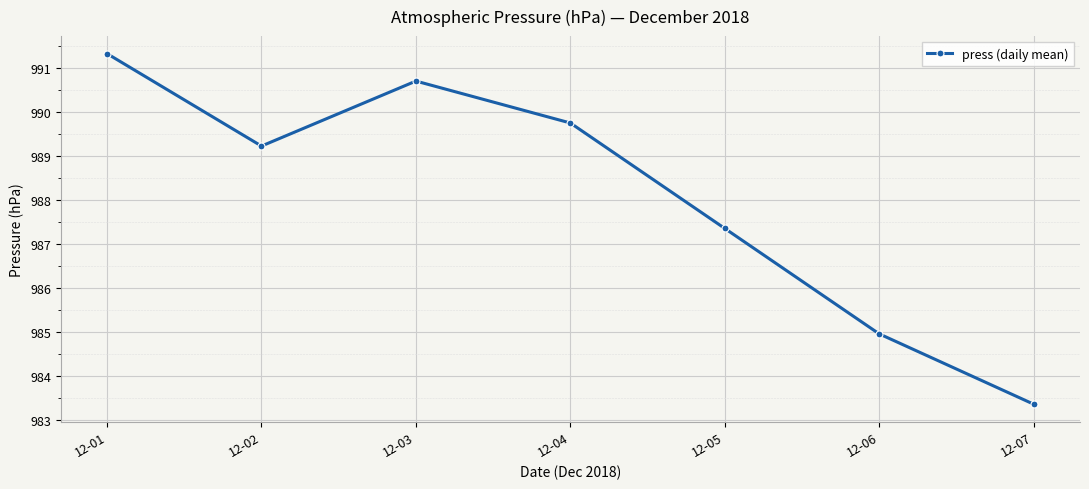

Which has a higher value, 12-04 or 12-02?

12-04